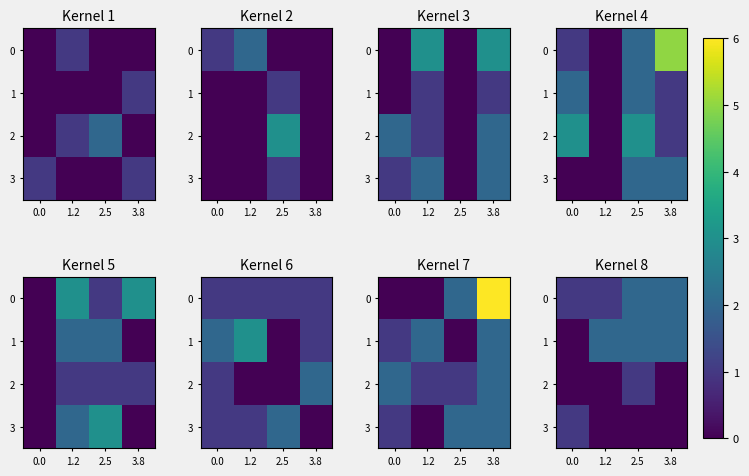

What is the average value of the row_0 series?

2